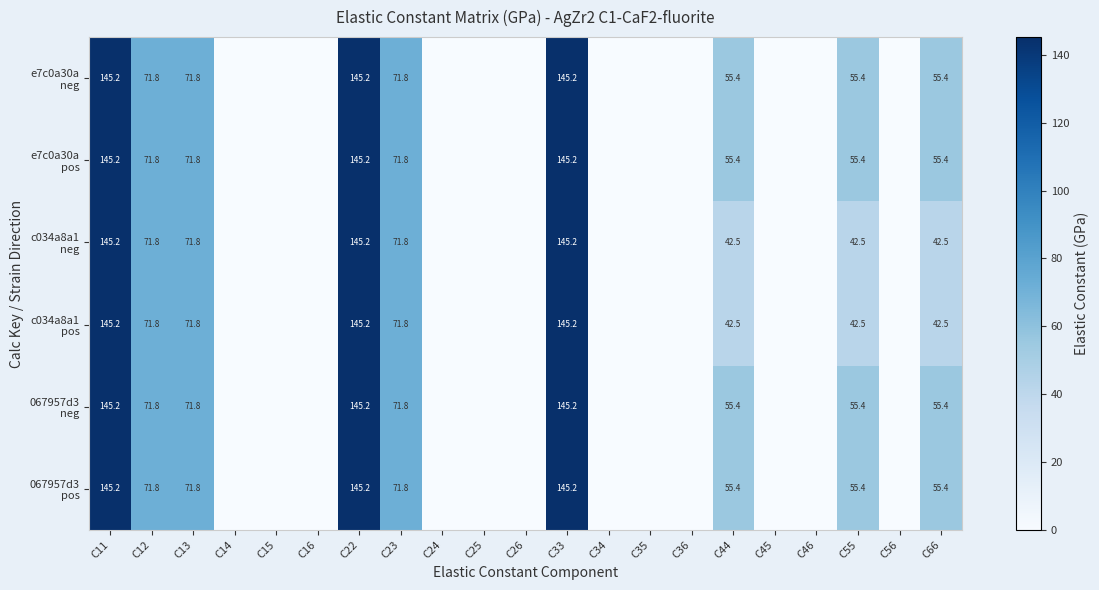

What is the difference between the maximum and second lowest values in the e7c0a30a neg series?

145.2